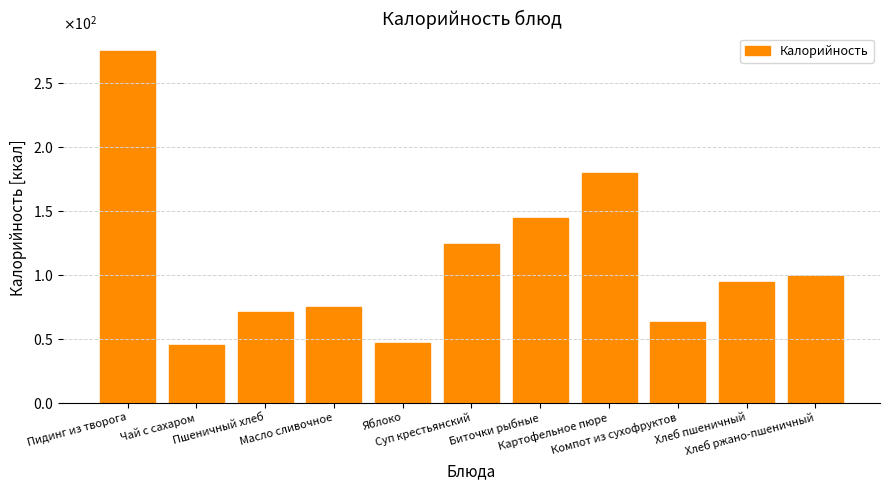

Reading left to right, list all the values displayed in this chart.

Пидинг из творога=274.8	Чай с сахаром=45.4	Пшеничный хлеб=70.5	Масло сливочное=74.8	Яблоко=47.0	Суп крестьянский=123.8	Биточки рыбные=144.0	Картофельное пюре=179.6	Компот из сухофруктов=62.7	Хлеб пшеничный=94.0	Хлеб ржано-пшеничный=99.0